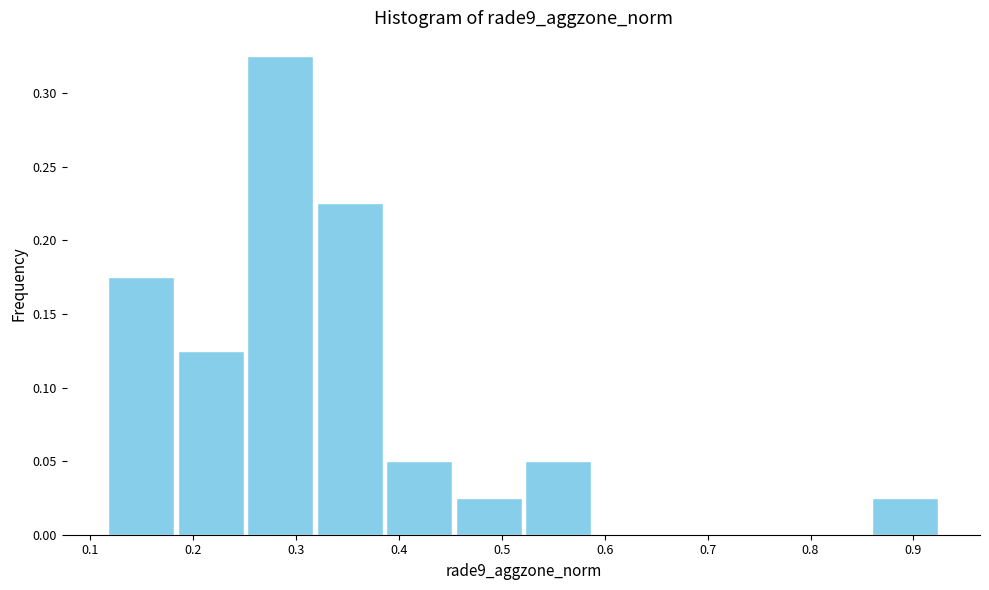

Reading left to right, list every bar in this chart as the range it spans on the x-axis followed by its height. Neither the bar edges nor the heights are printed on the chart, so give them approximately, as read against the axes.

0.12 to 0.18: 0.175
0.18 to 0.25: 0.125
0.25 to 0.32: 0.325
0.32 to 0.39: 0.225
0.39 to 0.45: 0.050
0.45 to 0.52: 0.025
0.52 to 0.59: 0.050
0.59 to 0.66: 0
0.66 to 0.72: 0
0.72 to 0.79: 0
0.79 to 0.86: 0
0.86 to 0.93: 0.025